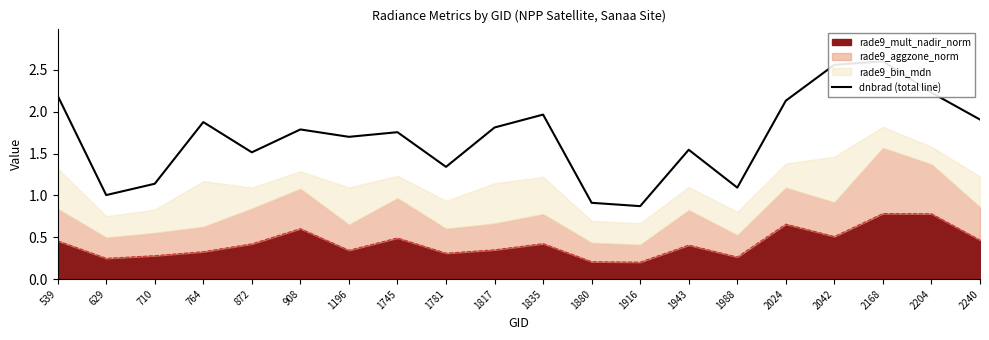

Does the chart have visible grid lines?

No